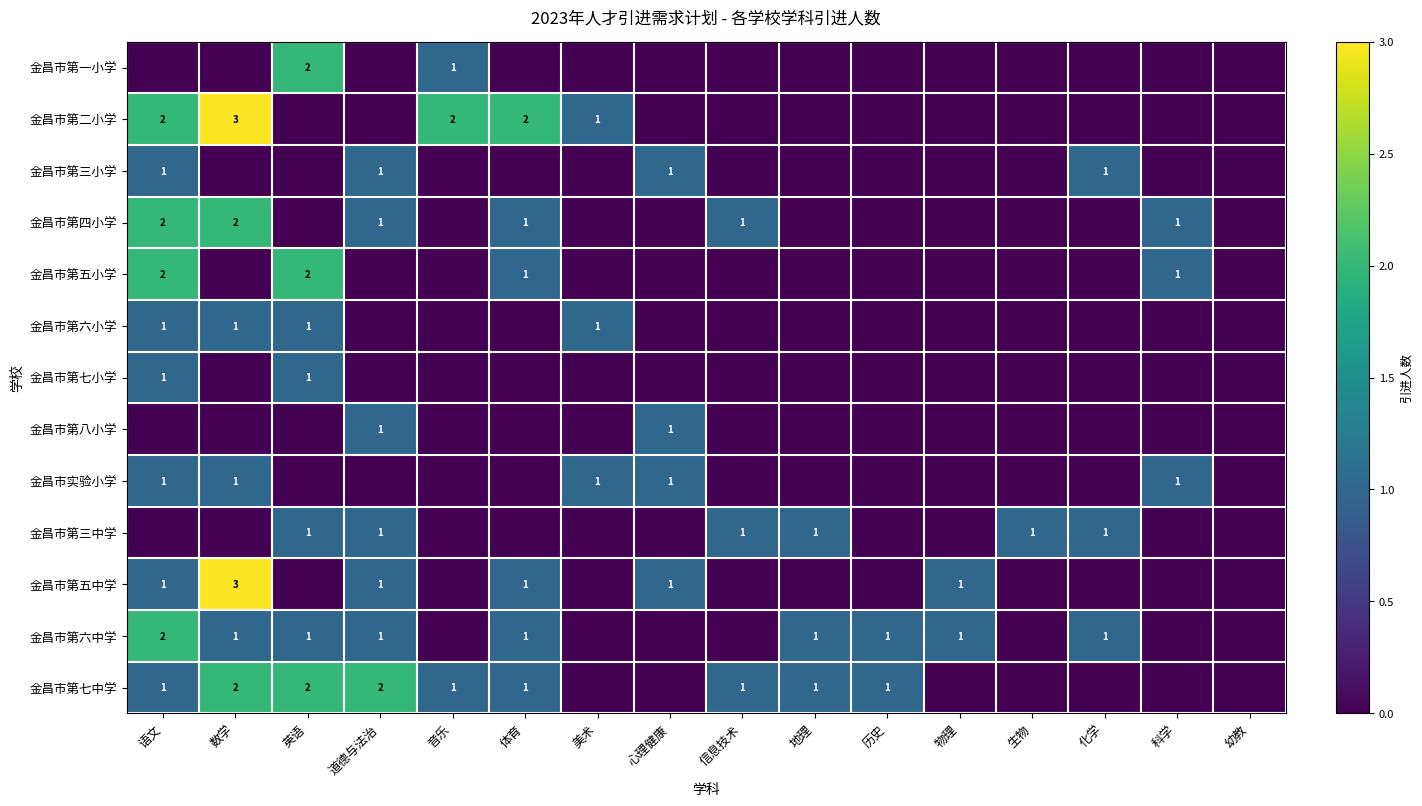

What is the total value across all series at 道德与法治?

8